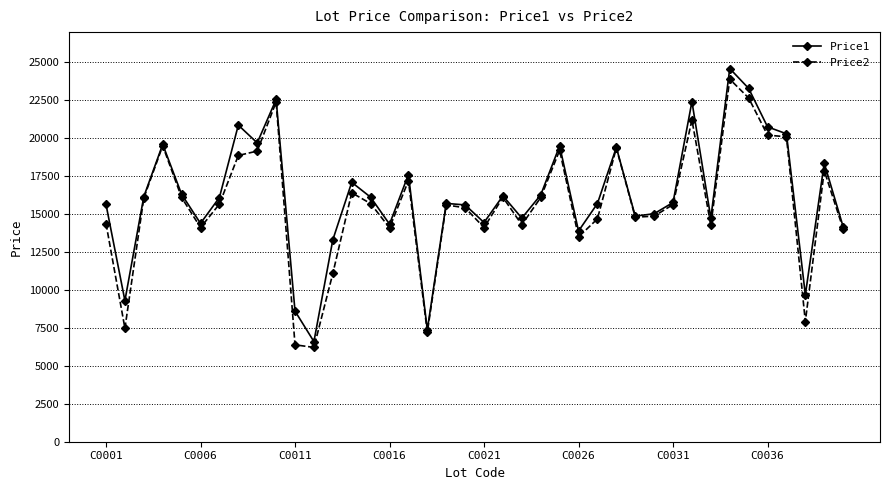

What is the lowest value of the Price1 series?

6602